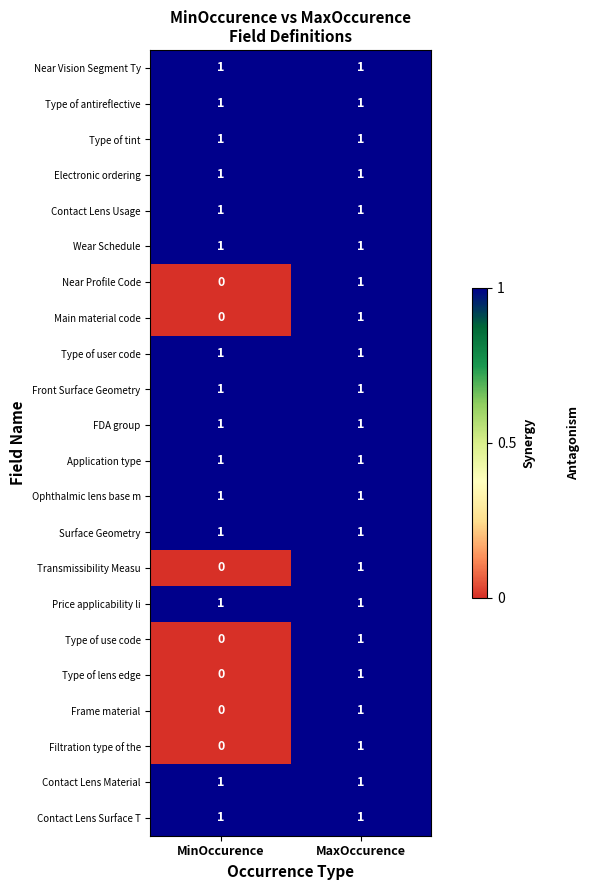

What is the greatest value displayed?

1